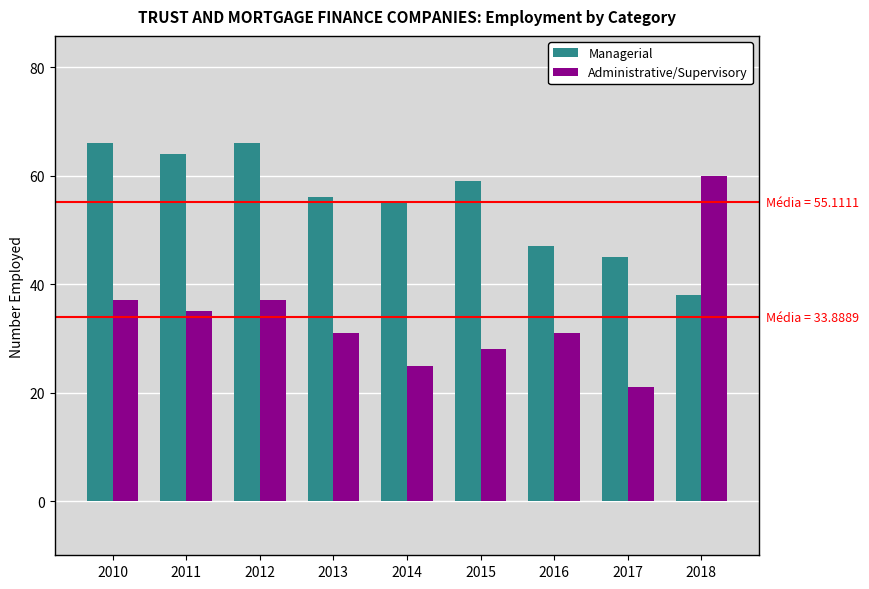

What is the sum of the Administrative/Supervisory values at 2015 and 2018?

88